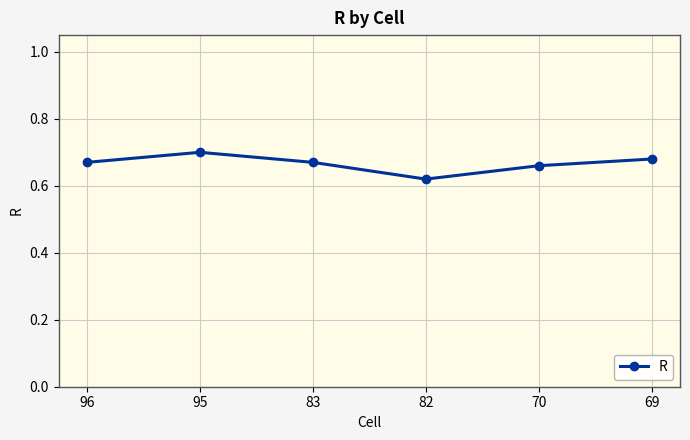

The value at 69 is 0.7. True or false?

True